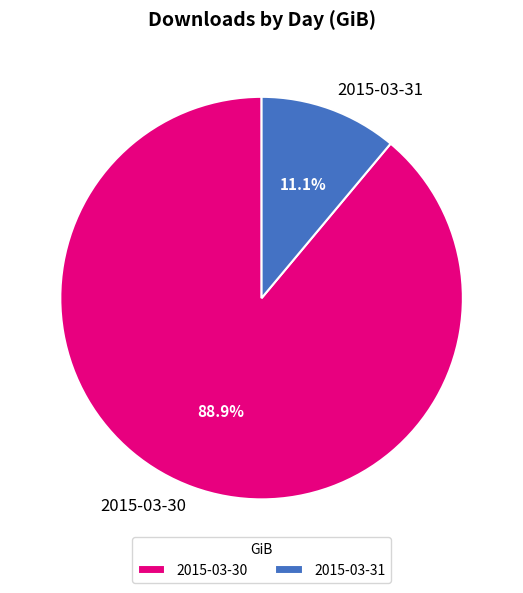

Is 2015-03-31 the majority of the pie?

No